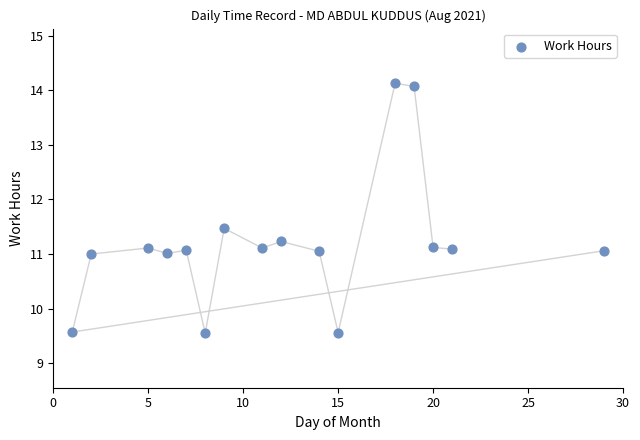

What is the range of Y values (max minus min)?

4.6